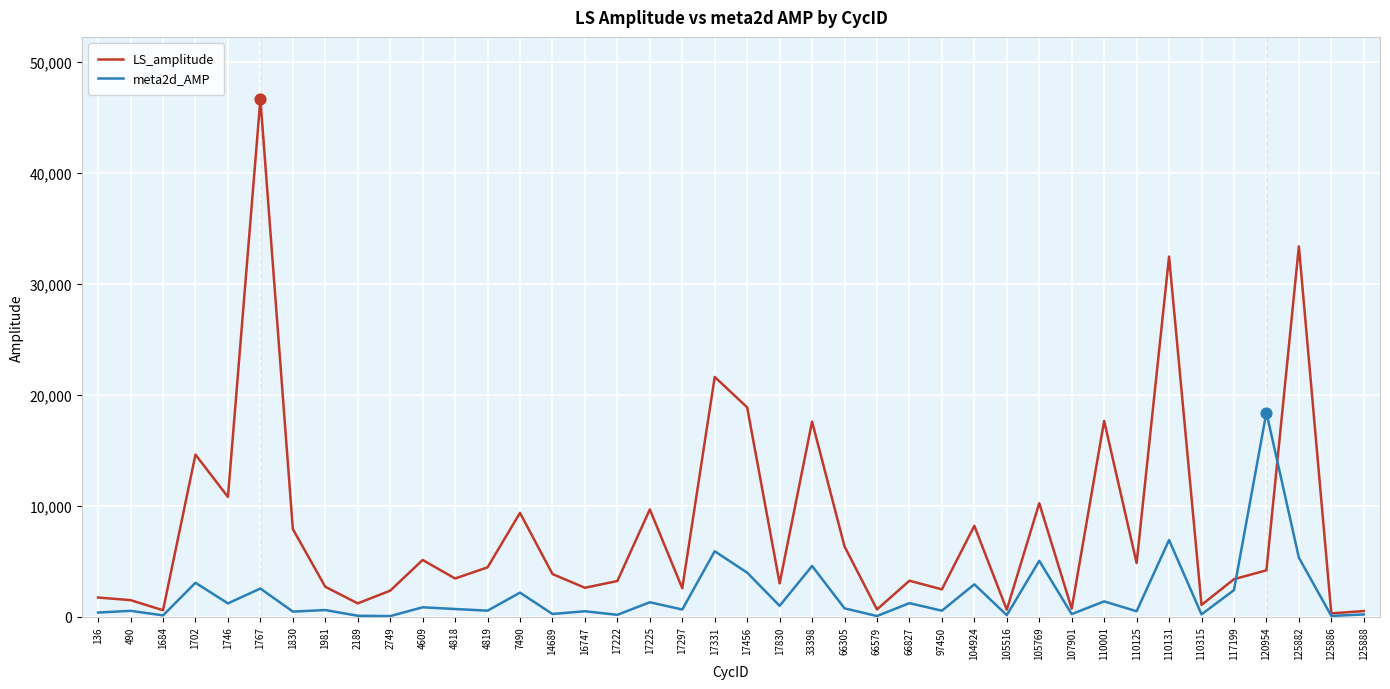

What is the total value across all series at 66305?

7084.5